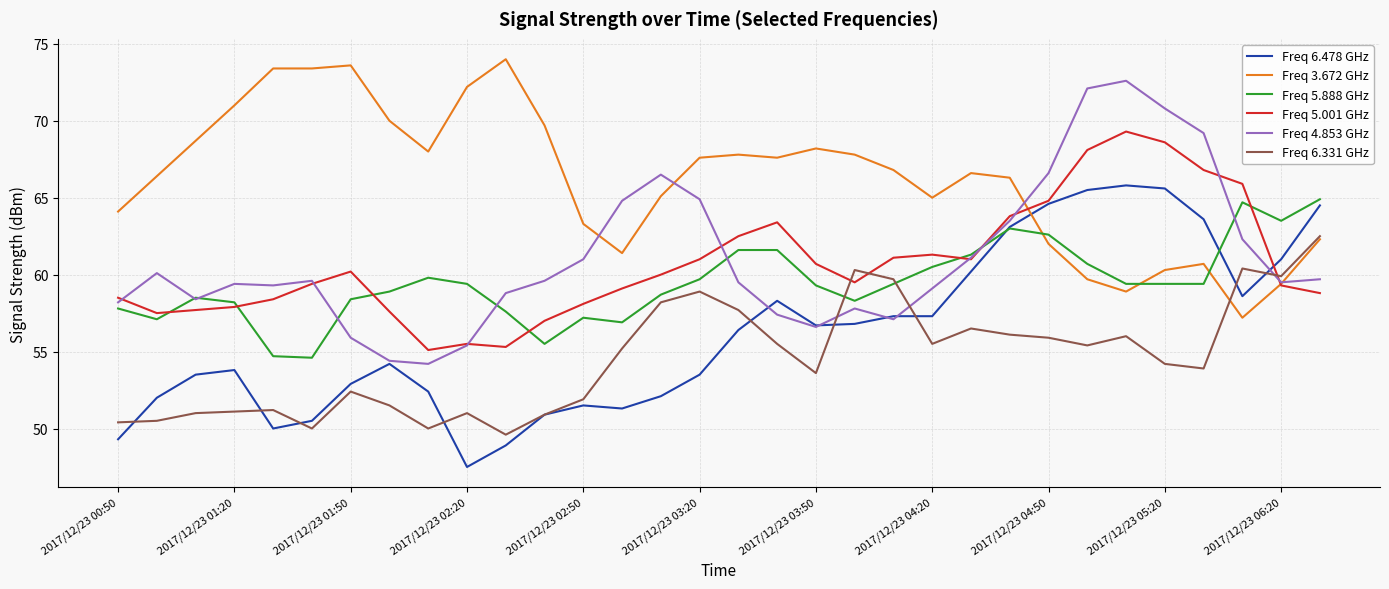

What is the difference between the second highest and second lowest values in the Freq 6.331 GHz series?

10.4